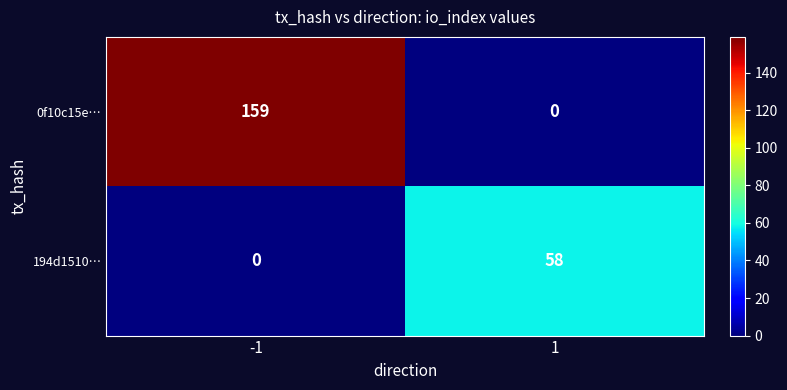

How many distinct data groups are displayed?

2